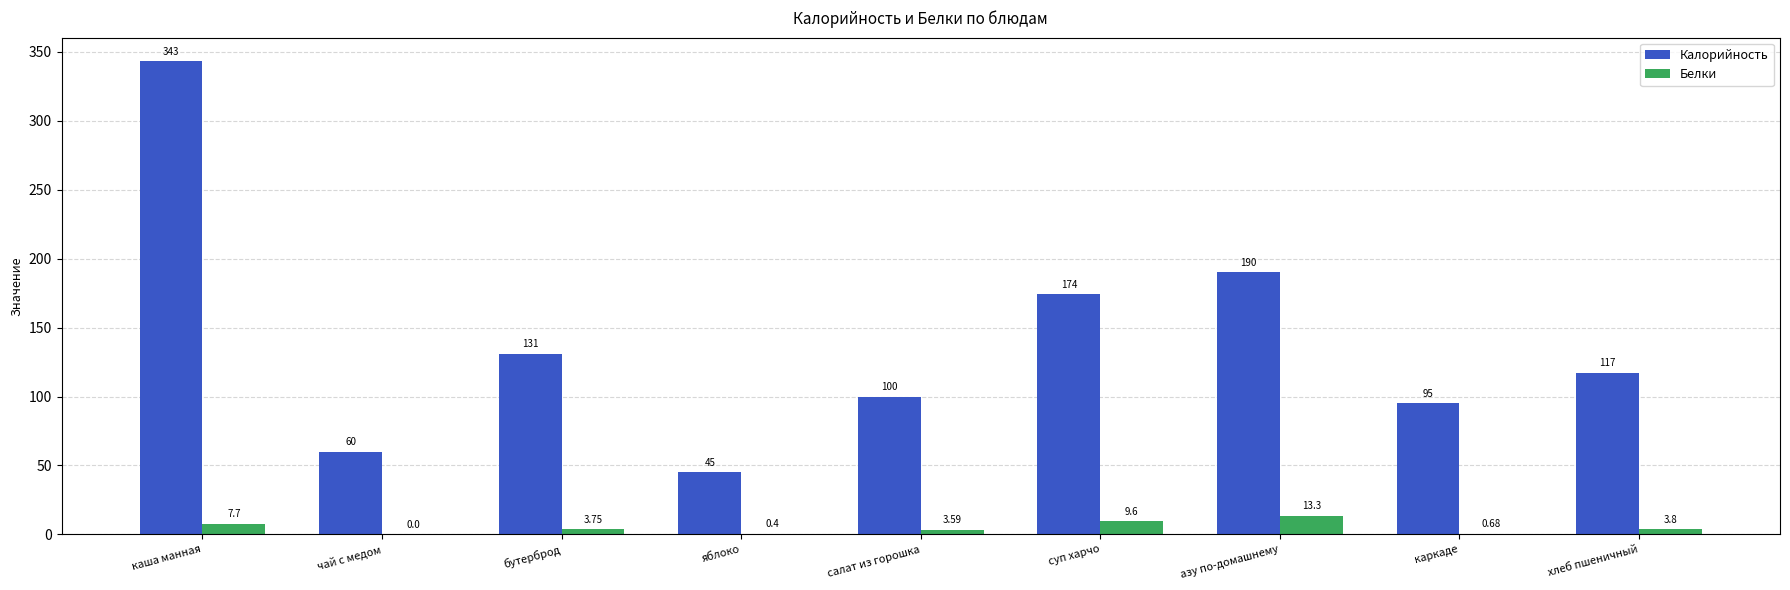

At which label does Белки reach its peak?

азу по-домашнему